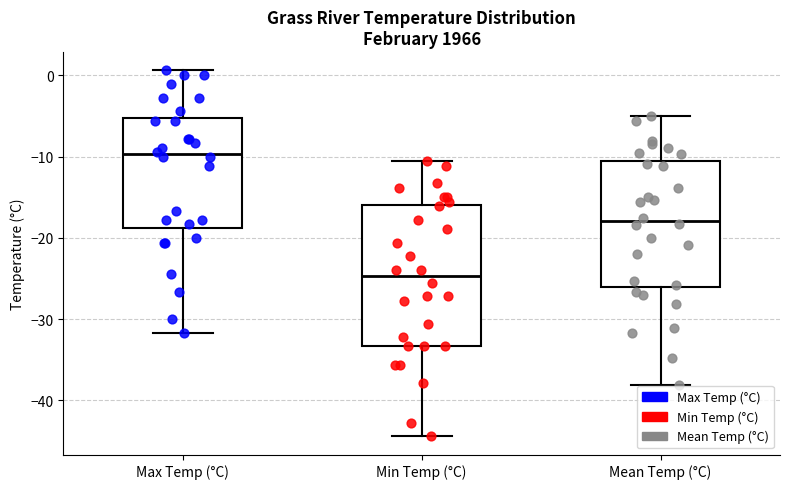

Reading left to right, read every box against the y-axis: the position of its median line, the range the box covers, and the ends of its whiskers. The values are not printed on the chart, so give them approximately, as read against the axis.

Max Temp (°C): median -10, box -19 to -5, whiskers -32 to 1
Min Temp (°C): median -25, box -33 to -16, whiskers -44 to -11
Mean Temp (°C): median -18, box -26 to -11, whiskers -38 to -5